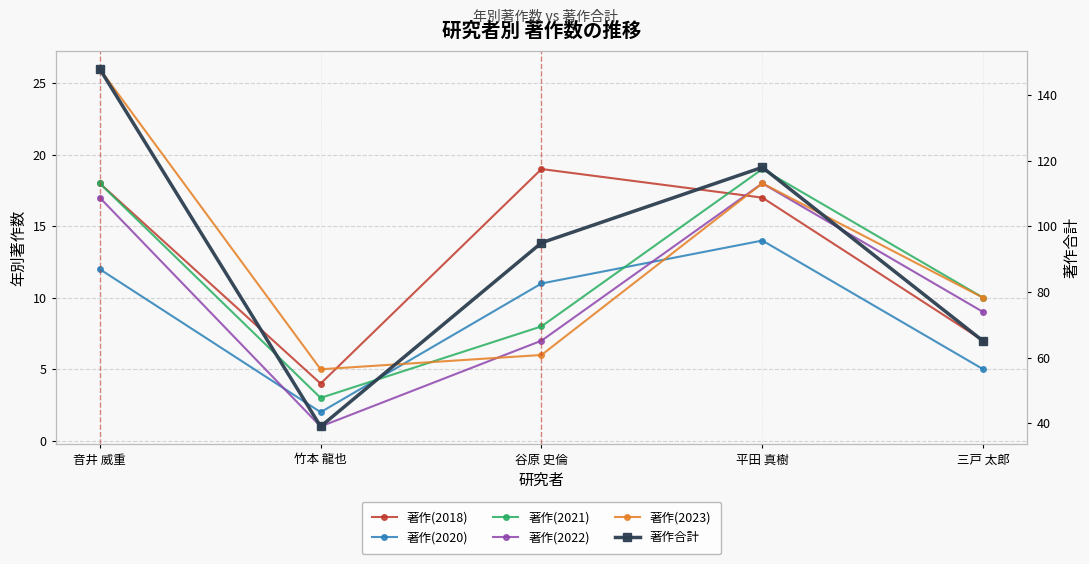

How many lines are shown in the chart?

6